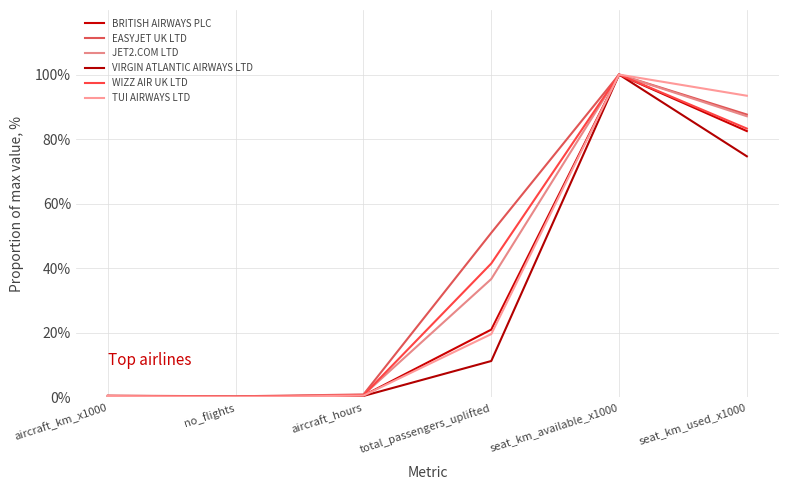

Reading left to right, transcribe all the data shown in this chart.

BRITISH AIRWAYS PLC: aircraft_km_x1000=0.4	no_flights=0.1	aircraft_hours=0.6	total_passengers_uplifted=21.0	seat_km_available_x1000=100.0	seat_km_used_x1000=82.5
EASYJET UK LTD: aircraft_km_x1000=0.6	no_flights=0.3	aircraft_hours=0.9	total_passengers_uplifted=51.0	seat_km_available_x1000=100.0	seat_km_used_x1000=87.6
JET2.COM LTD: aircraft_km_x1000=0.5	no_flights=0.2	aircraft_hours=0.8	total_passengers_uplifted=36.7	seat_km_available_x1000=100.0	seat_km_used_x1000=87.1
VIRGIN ATLANTIC AIRWAYS LTD: aircraft_km_x1000=0.4	no_flights=0.1	aircraft_hours=0.5	total_passengers_uplifted=11.3	seat_km_available_x1000=100.0	seat_km_used_x1000=74.7
WIZZ AIR UK LTD: aircraft_km_x1000=0.4	no_flights=0.2	aircraft_hours=0.7	total_passengers_uplifted=41.5	seat_km_available_x1000=100.0	seat_km_used_x1000=83.3
TUI AIRWAYS LTD: aircraft_km_x1000=0.4	no_flights=0.1	aircraft_hours=0.6	total_passengers_uplifted=19.6	seat_km_available_x1000=100.0	seat_km_used_x1000=93.4